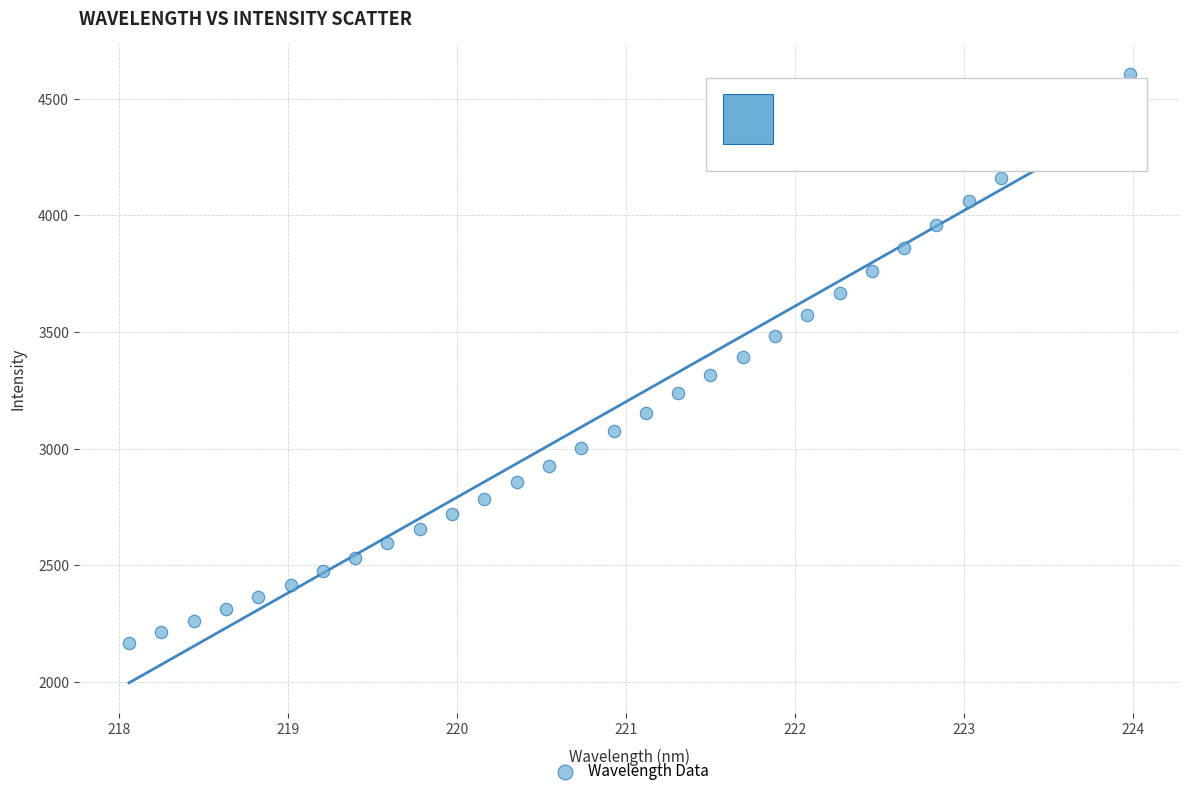

What is the range of Y values (max minus min)?

2437.9